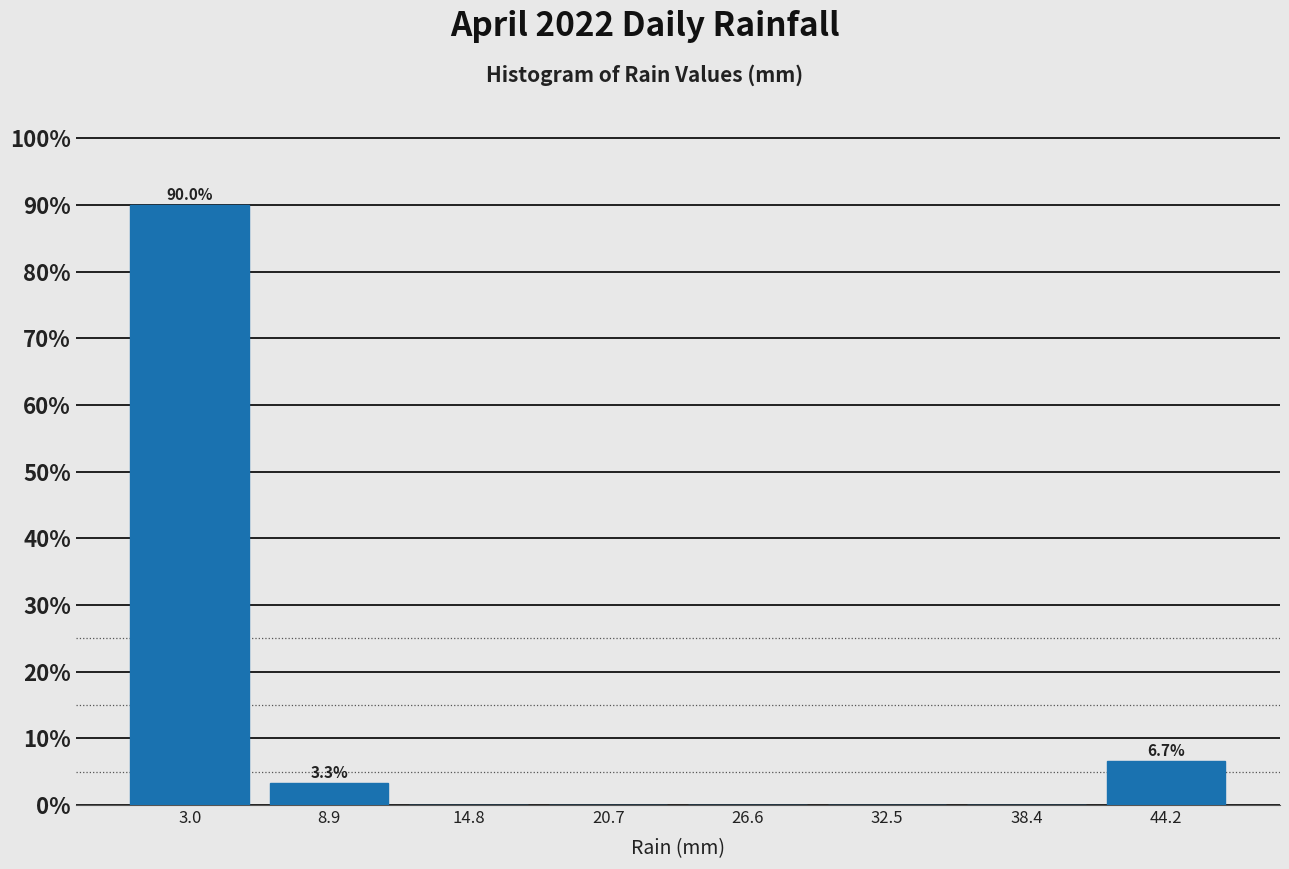

Over which range of the x-axis is the bar tallest?

0.0 to 5.9